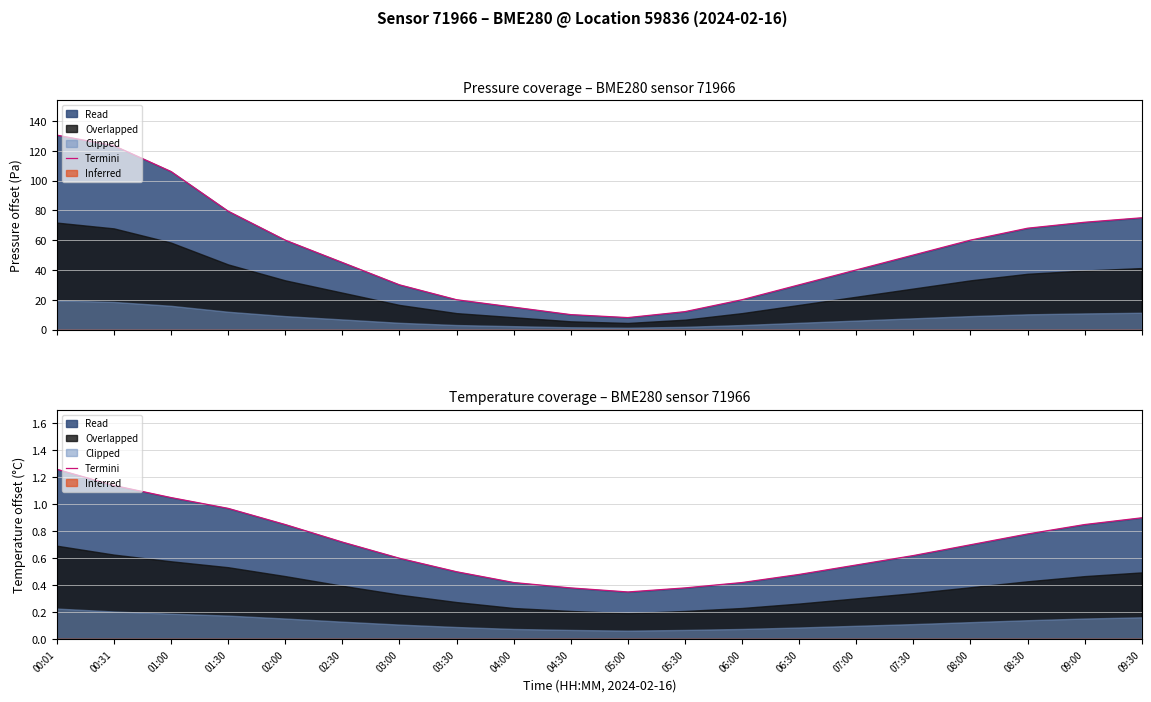

List the labels in order of value, smallest first.

05:00, 04:30, 05:30, 04:00, 06:00, 06:30, 03:30, 07:00, 03:00, 07:30, 08:00, 02:30, 08:30, 02:00, 09:00, 09:30, 01:30, 01:00, 00:31, 00:01